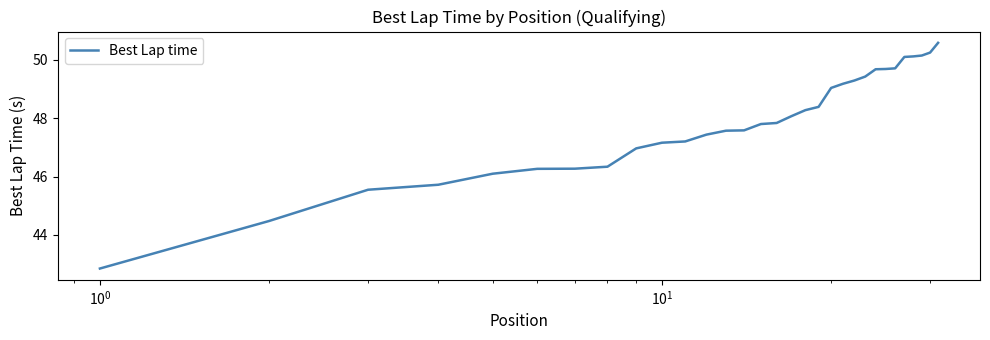

What is the difference between the maximum and minimum values?

7.7